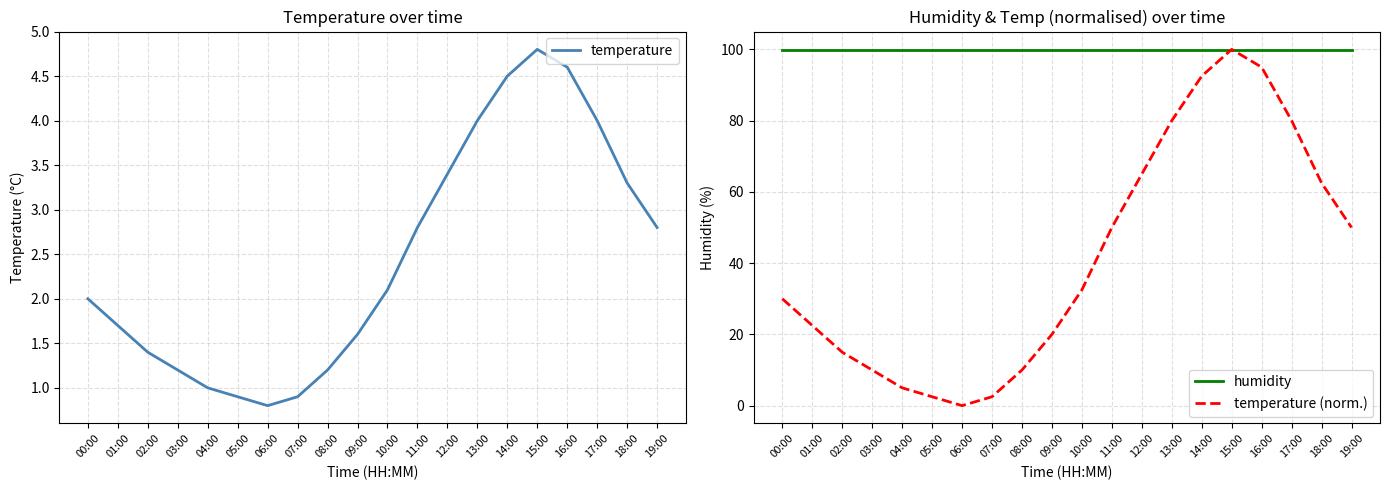

At which category does the chart reach its peak across all series?

15:00